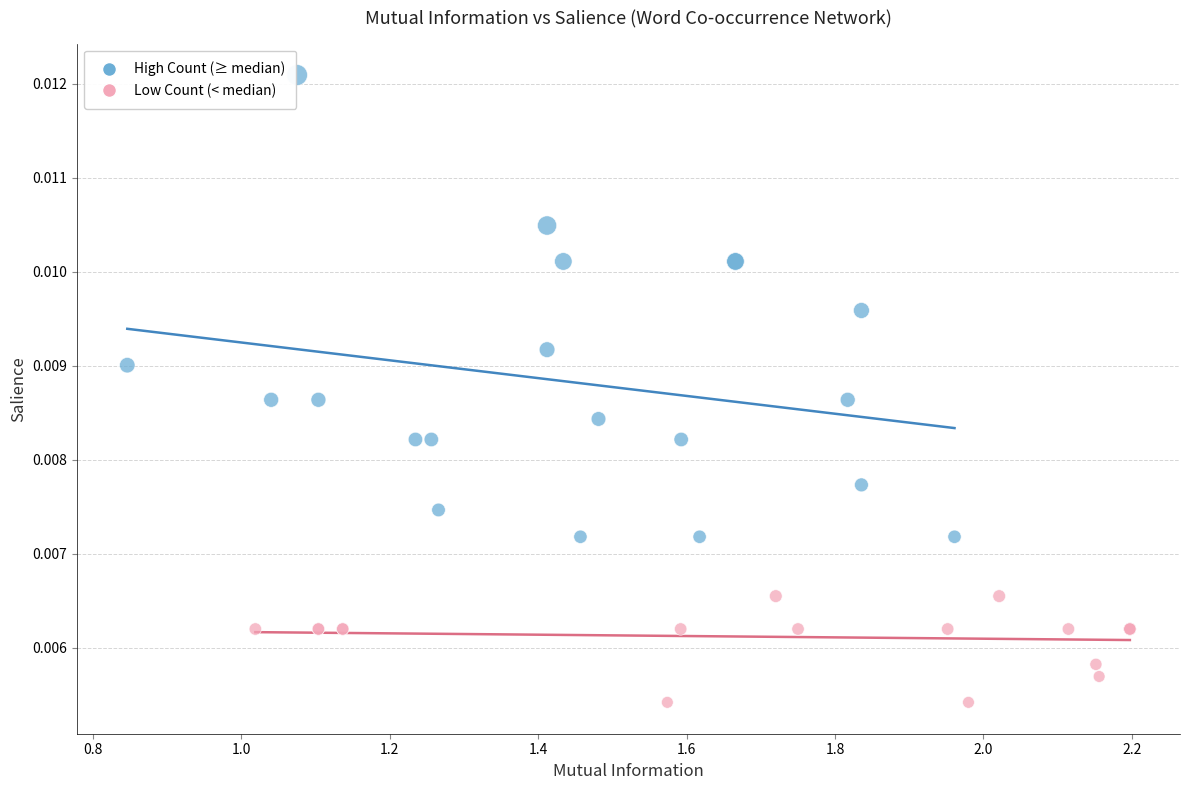

What are all the series names shown in the legend?

High Count (≥ median), Low Count (< median)